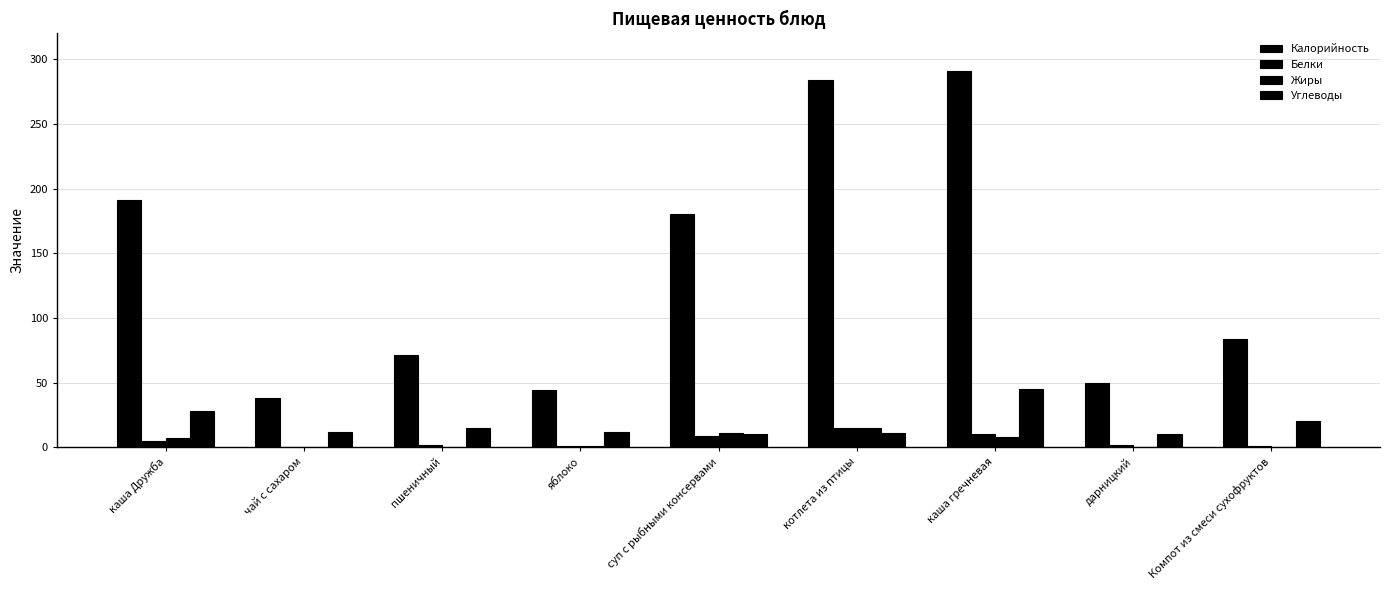

Reading left to right, what are all the values shown in this chart?

Калорийность: 191	38	71	44	180	284	291	50	84
Белки: 5	0	2	1	9	15	10	2	1
Жиры: 7	0	0	1	11	15	8	0	0
Углеводы: 28	12	15	12	10	11	45	10	20